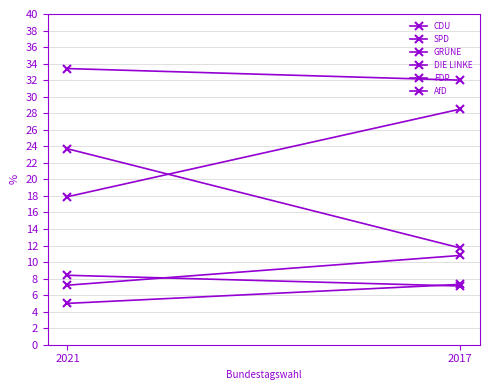

True or false: AfD has a value of 7.3 at 2017.

True